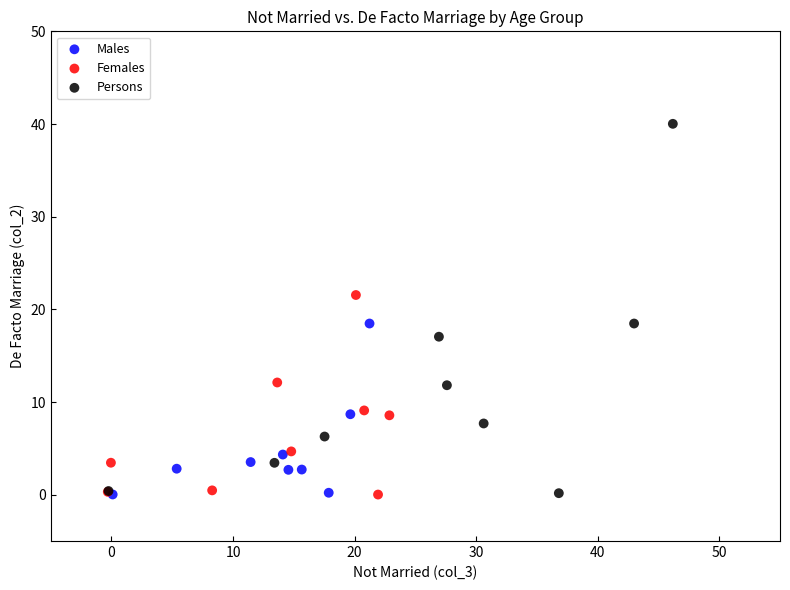

Which series contains the highest Y value?

Persons